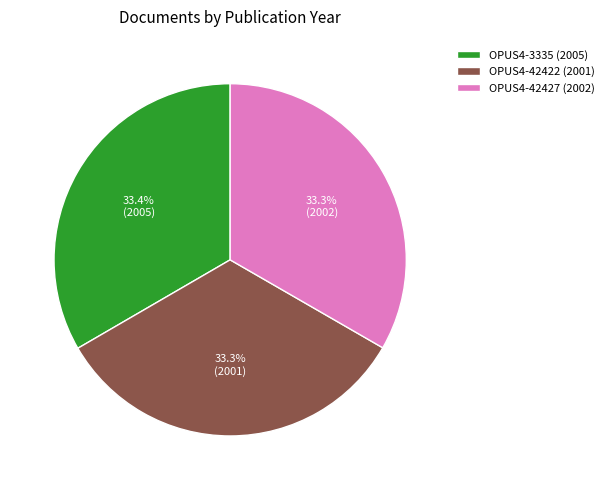

What percentage do OPUS4-3335 (2005) and OPUS4-42422 (2001) together represent?

66.7%